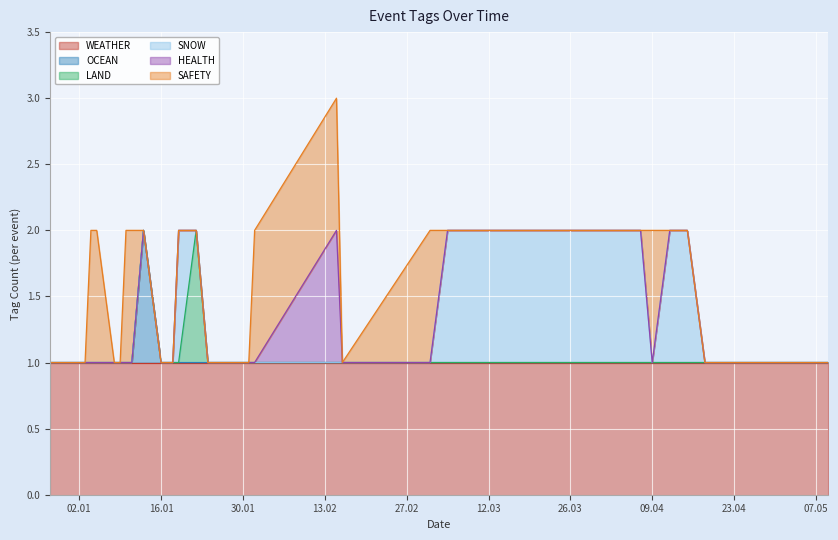

Count the number of categories in the chart.

32